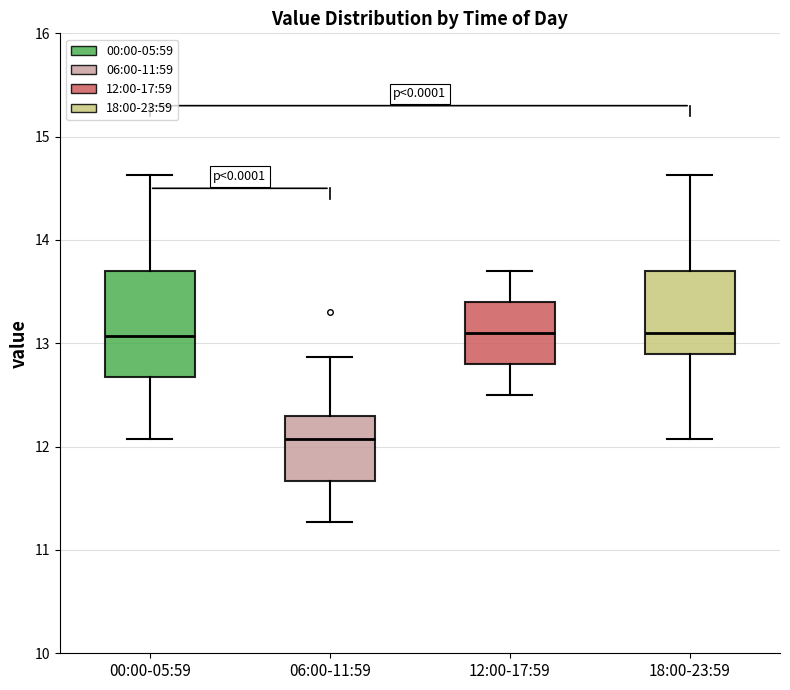

Reading left to right, transcribe this box plot: for each box, give where its median line is, the range the box spans, and where its two whiskers end, as read against the y-axis. The values are not printed on the chart, so give them approximately, as read against the axis.

00:00-05:59: median 13.1, box 12.7 to 13.7, whiskers 12.1 to 14.6
06:00-11:59: median 12.1, box 11.7 to 12.3, whiskers 11.3 to 12.9
12:00-17:59: median 13.1, box 12.8 to 13.4, whiskers 12.5 to 13.7
18:00-23:59: median 13.1, box 12.9 to 13.7, whiskers 12.1 to 14.6